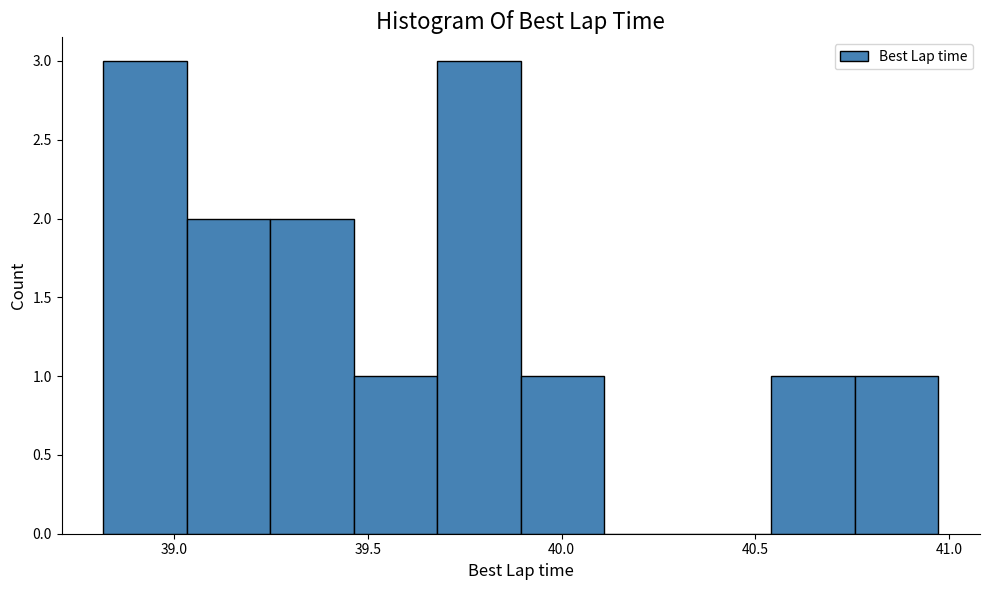

Reading left to right, transcribe this chart: for each bar, give the range it covers on the x-axis and its height. Neither the bar edges nor the heights are printed on the chart, so give them approximately, as read against the axes.

38.80 to 39.05: 3
39.05 to 39.25: 2
39.25 to 39.45: 2
39.45 to 39.70: 1
39.70 to 39.90: 3
39.90 to 40.10: 1
40.10 to 40.35: 0
40.35 to 40.55: 0
40.55 to 40.75: 1
40.75 to 40.95: 1